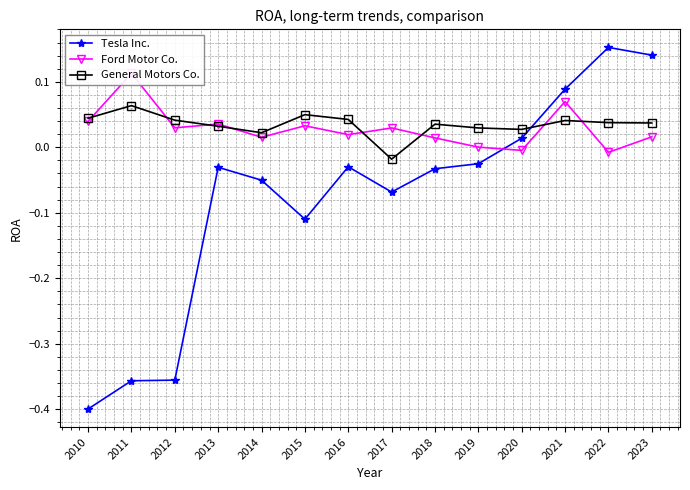

How many times do Ford Motor Co. and Tesla Inc. cross each other?

1